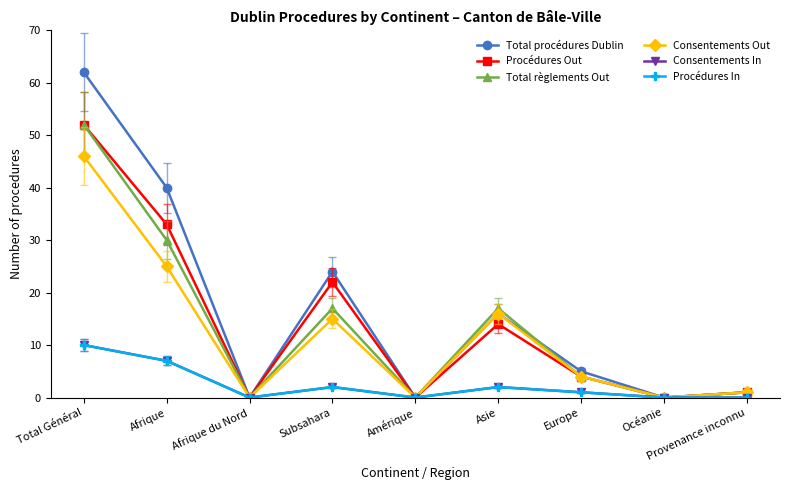

Is this an area chart (filled region under the line)?

No